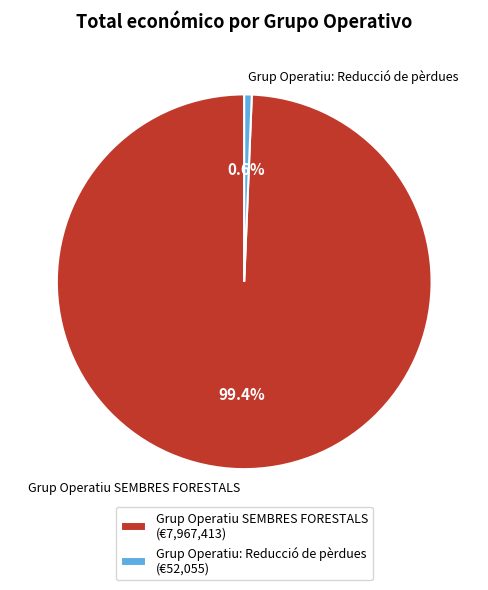

What is the majority slice?

Grup Operatiu SEMBRES FORESTALS